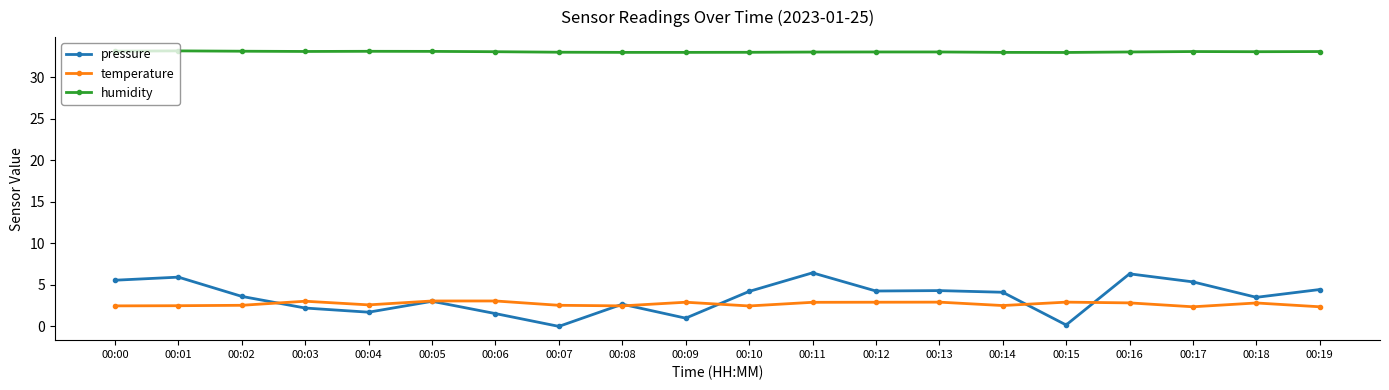

True or false: humidity and temperature intersect in this chart.

False